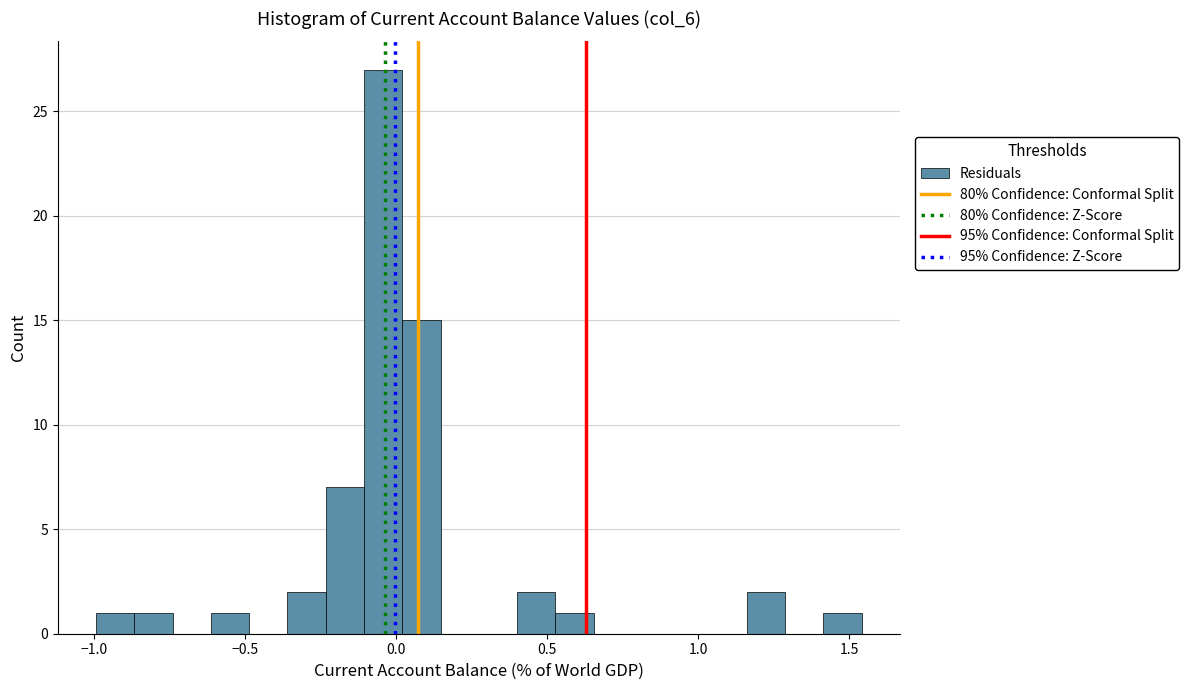

Read against the x-axis, roughly where is the centre of the tallest bar?

-0.05